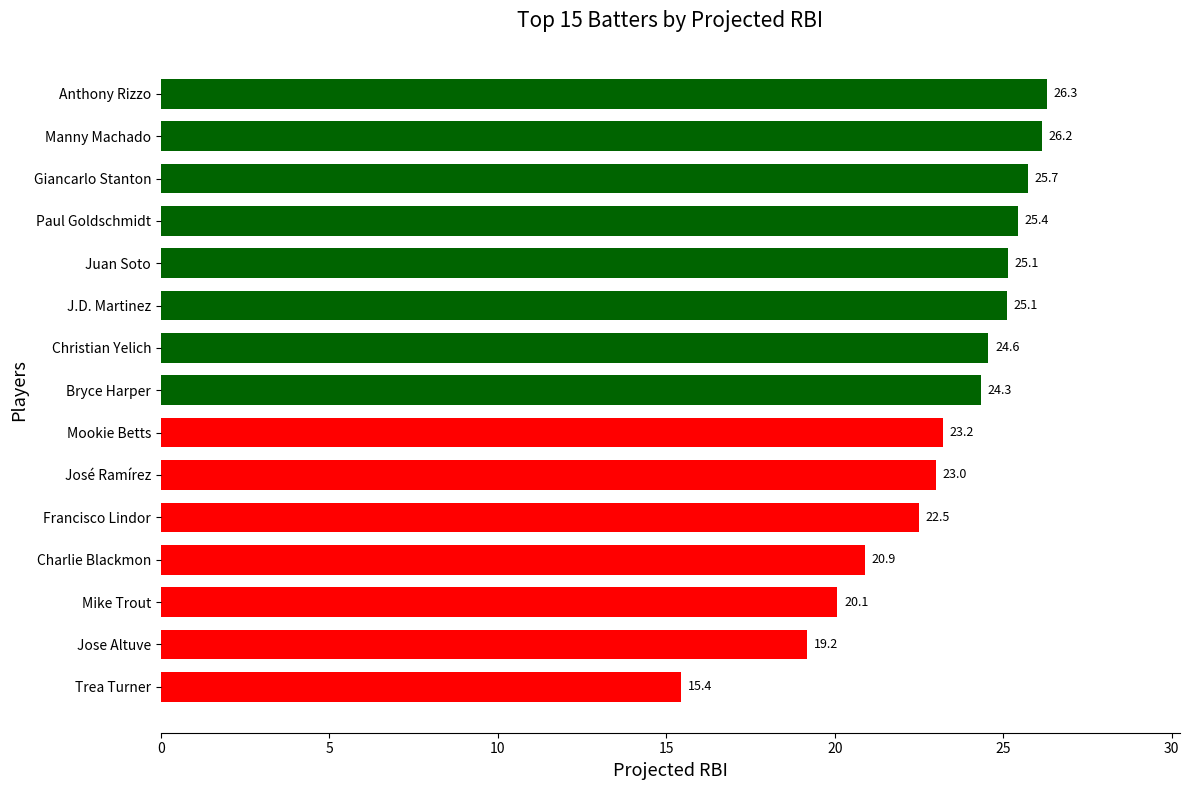

What is the average value?

23.1